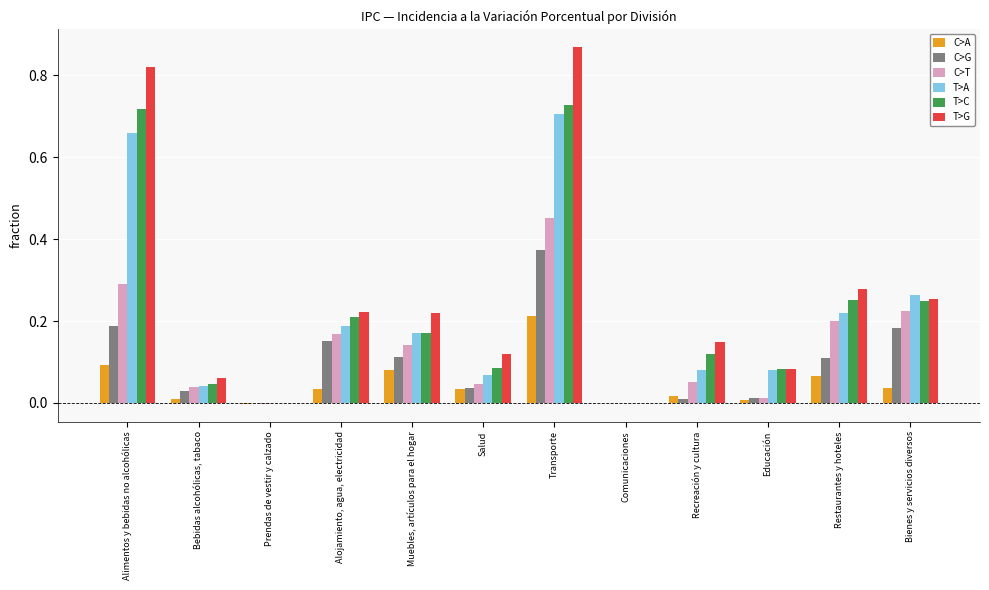

Is the value of C>A at Alojamiento, agua, electricidad greater than the value of T>G at Muebles, artículos para el hogar?

No